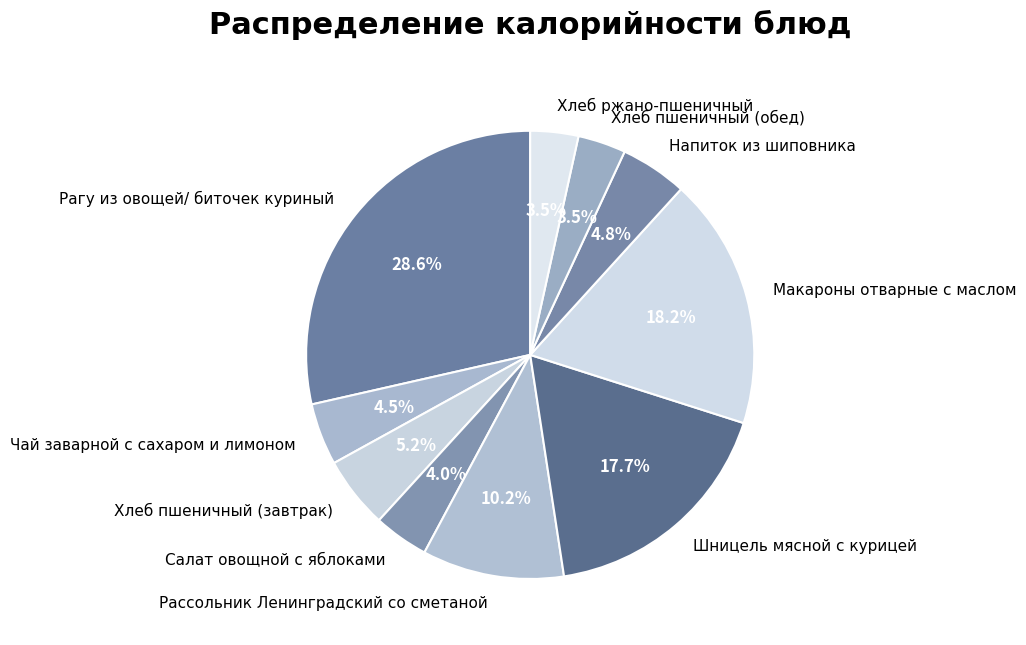

What is the ratio of the value at Шницель мясной с курицей to the value at Хлеб пшеничный (обед)?

5.1